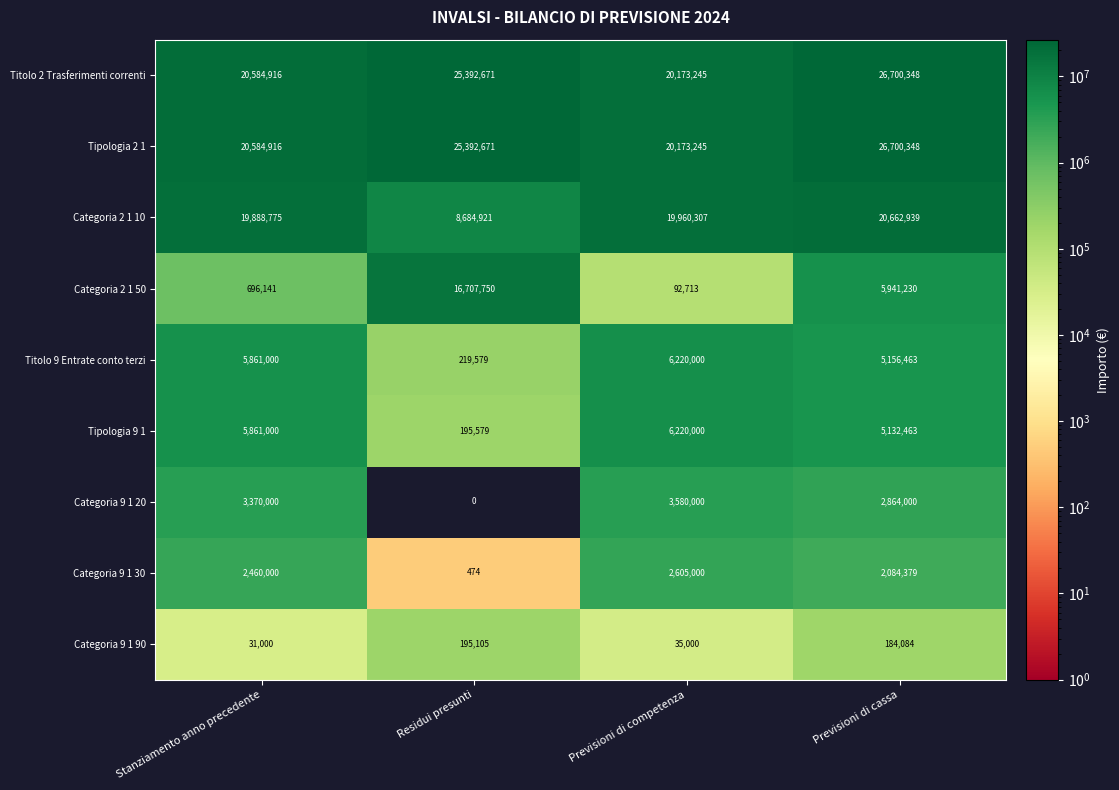

At which label is Titolo 9 Entrate conto terzi closest to 3219789?

Previsioni di cassa